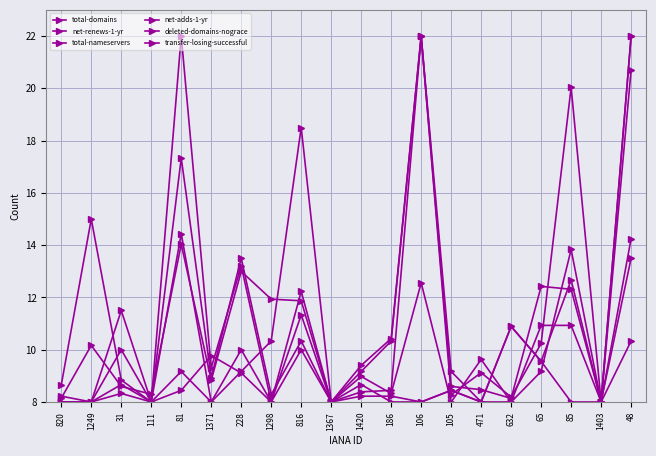

What is the sum of the total-domains values at 48 and 1371?

22.3